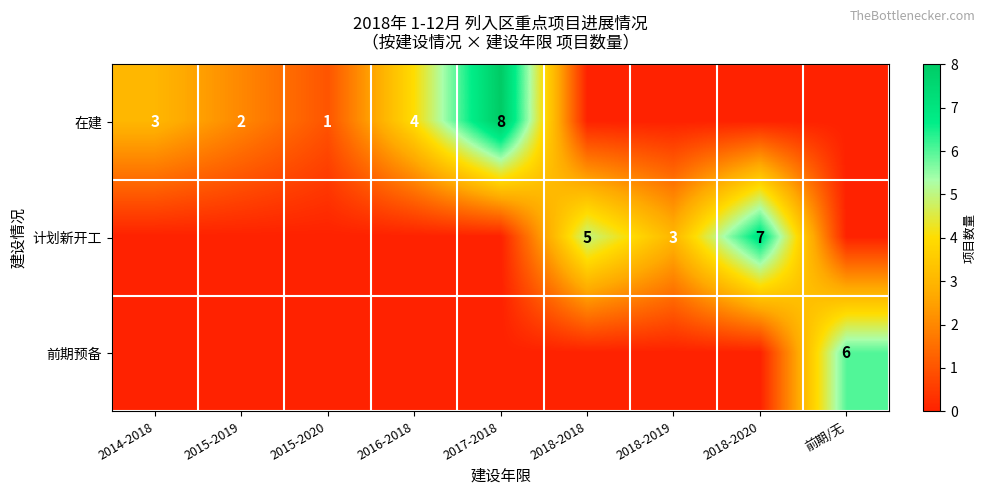

Count the number of data series in this chart.

3